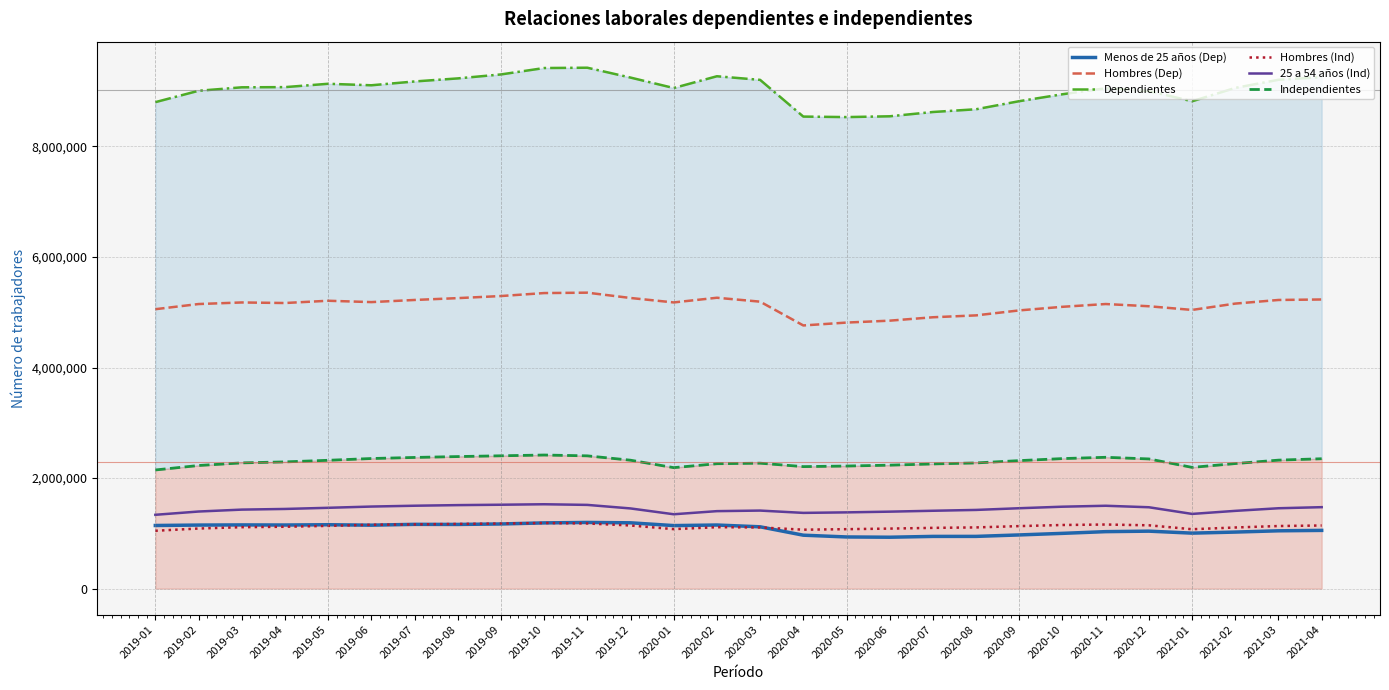

How many data points does each series have?

28